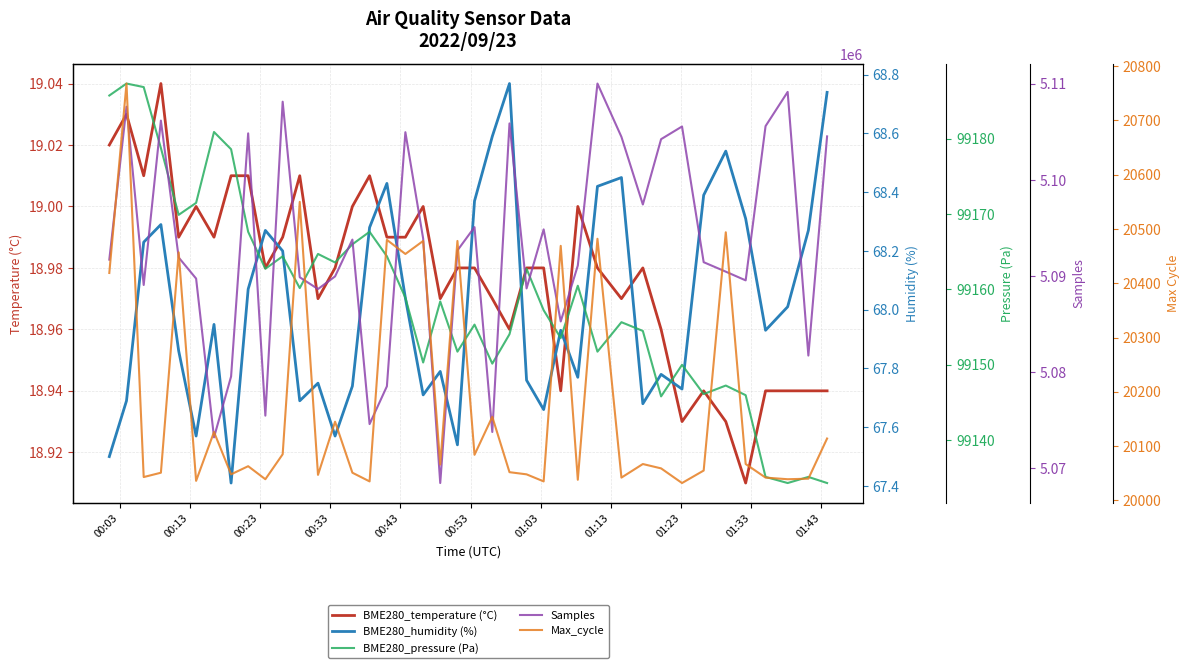

What is the value of the BME280_pressure (Pa) point at the 30th from the left?

99155.6